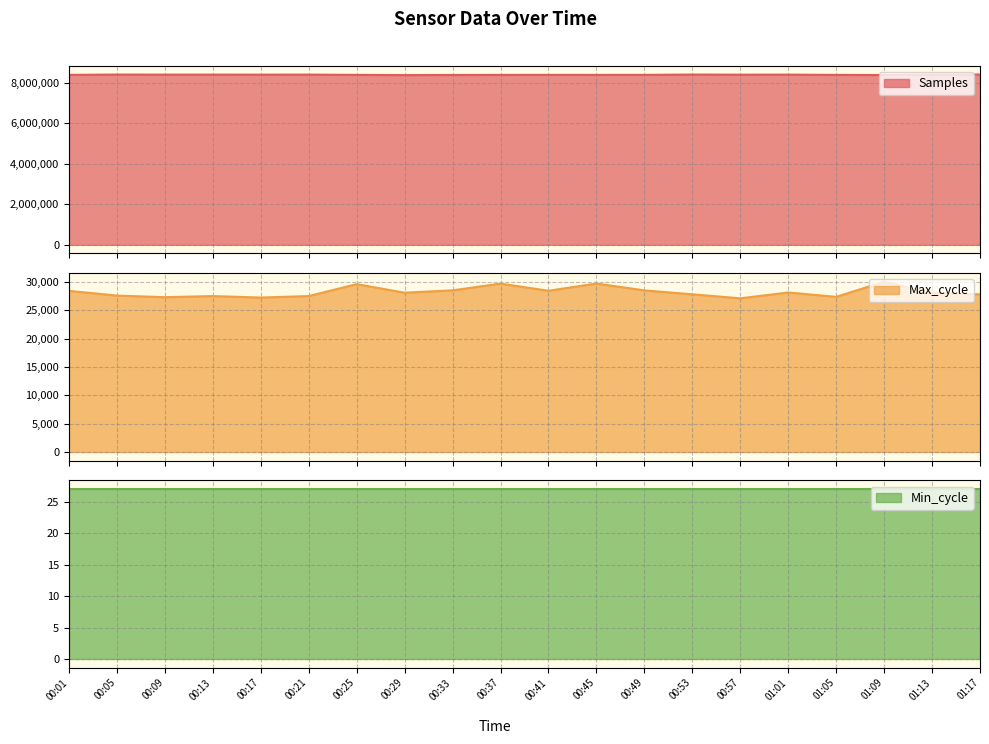

Where is the first local maximum for Samples?

00:05